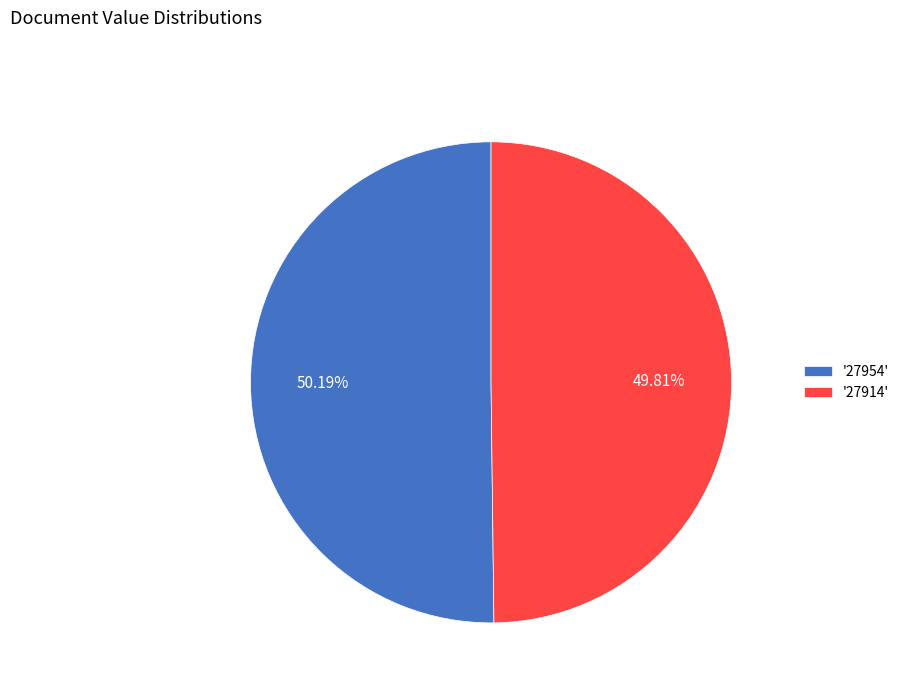

Approximately how many times larger is the value at '27914' compared to '27954'?

1.0